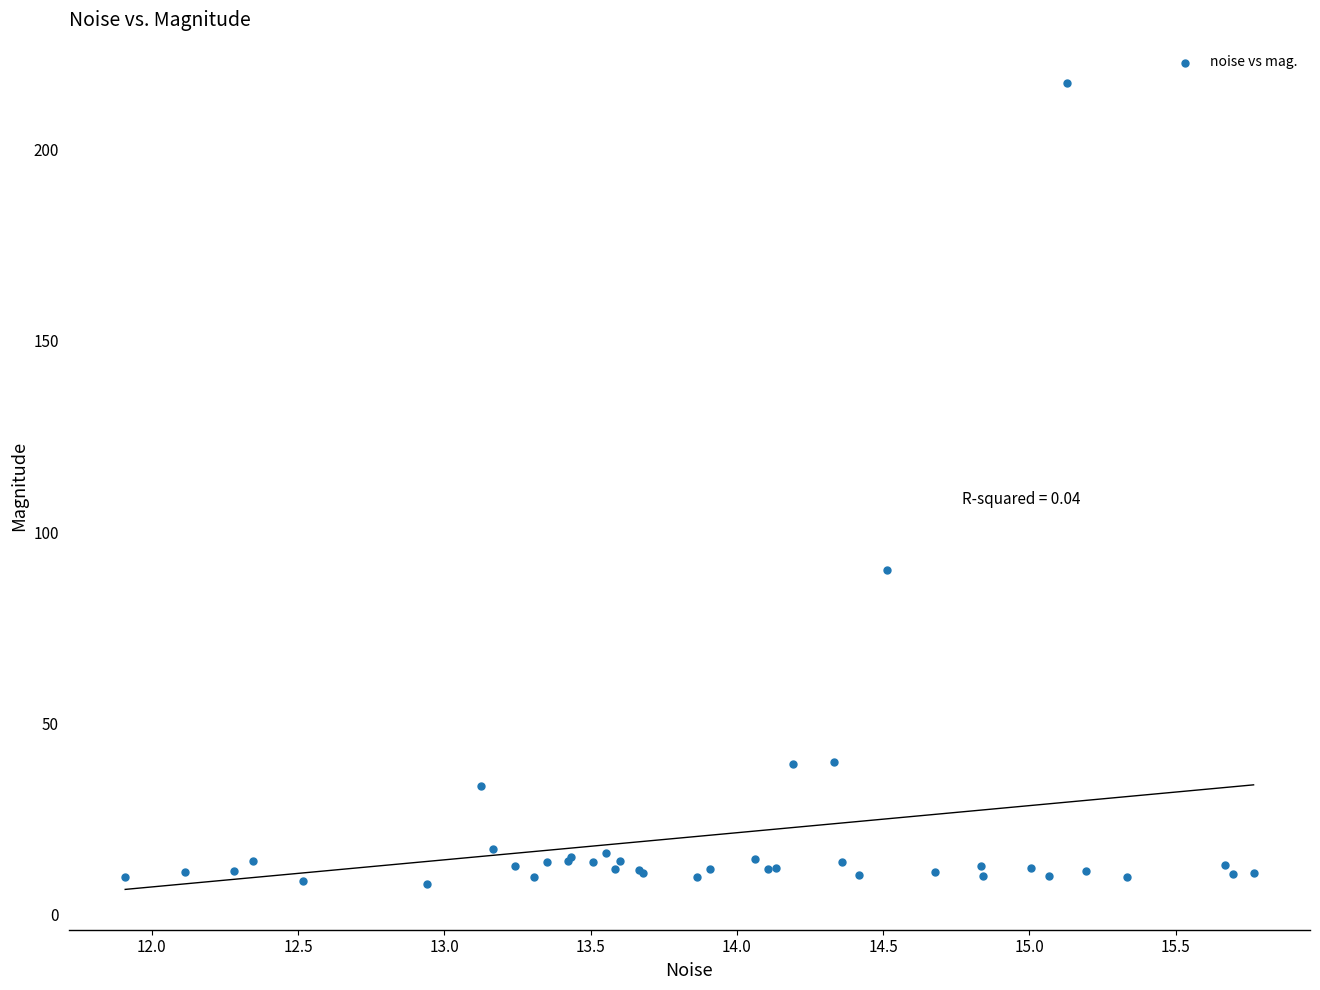

What Y value in the scatter plot is closest to 112?

90.1